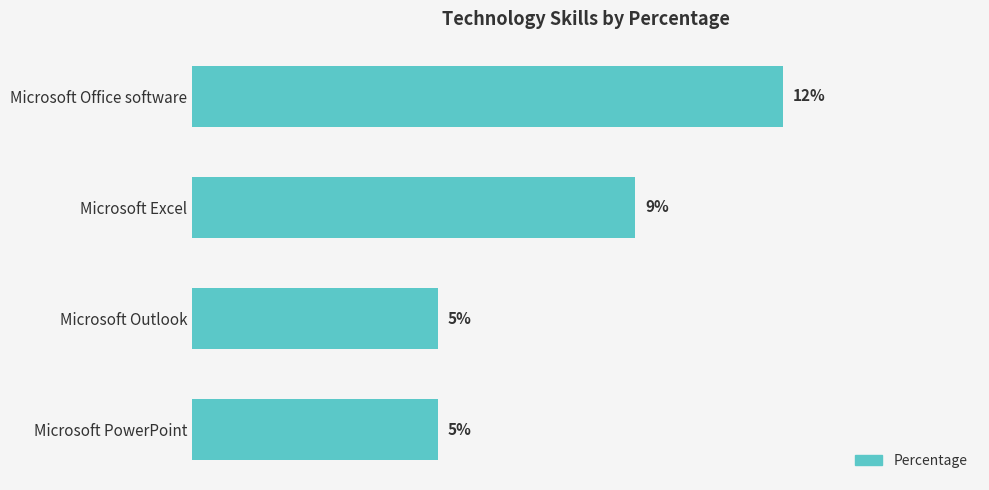

Between Microsoft Excel and Microsoft PowerPoint, which is larger?

Microsoft Excel